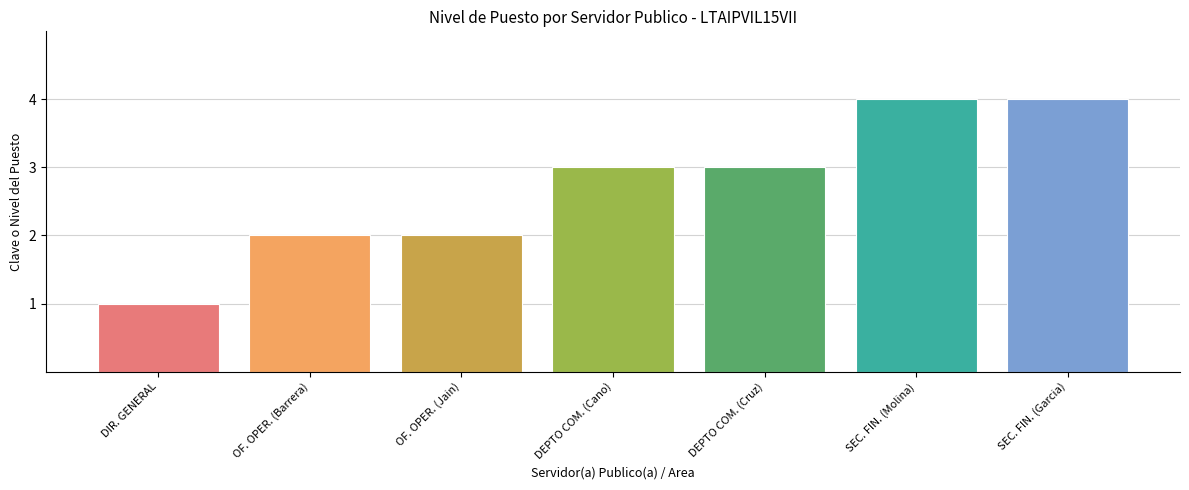

Which category has the highest value across all series?

SECCION DE RECURSOS FINANCIEROS (Molina)